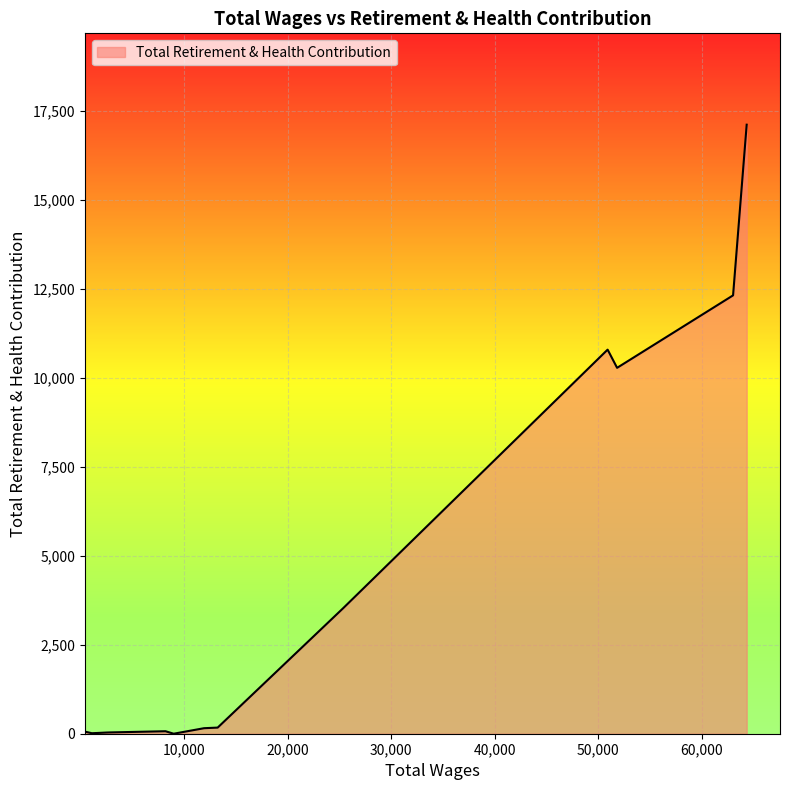

What is the difference between the maximum and minimum values?

17103